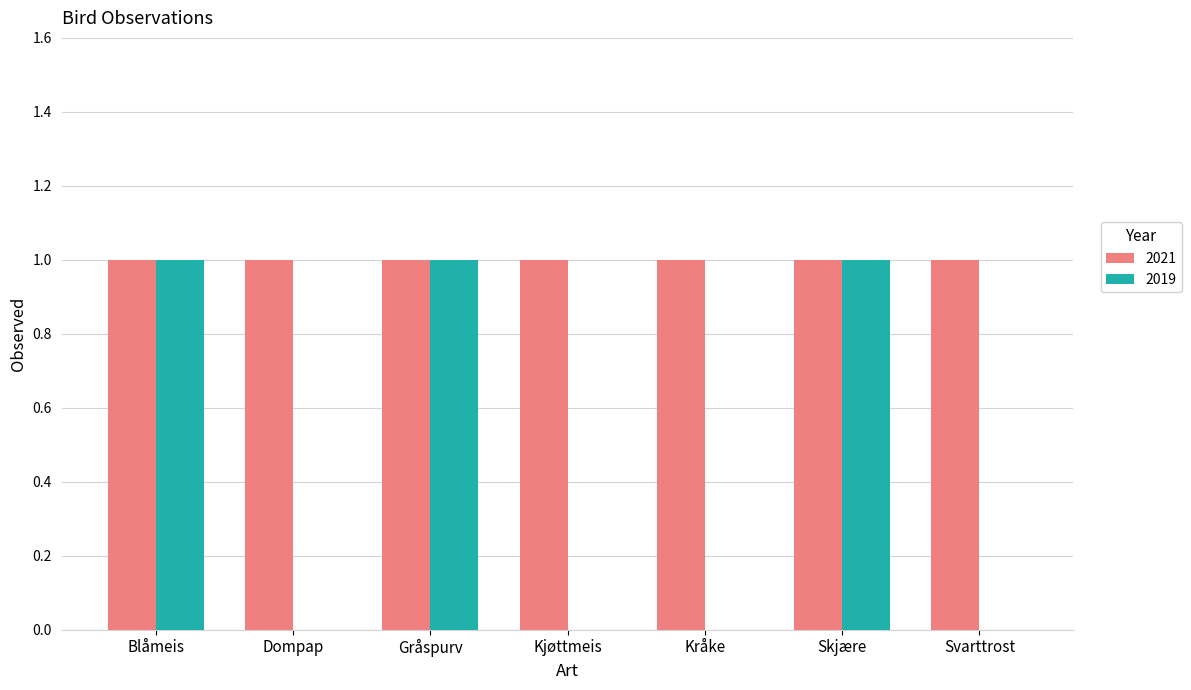

Is it true that 2019 equals 1 at Svarttrost?

False